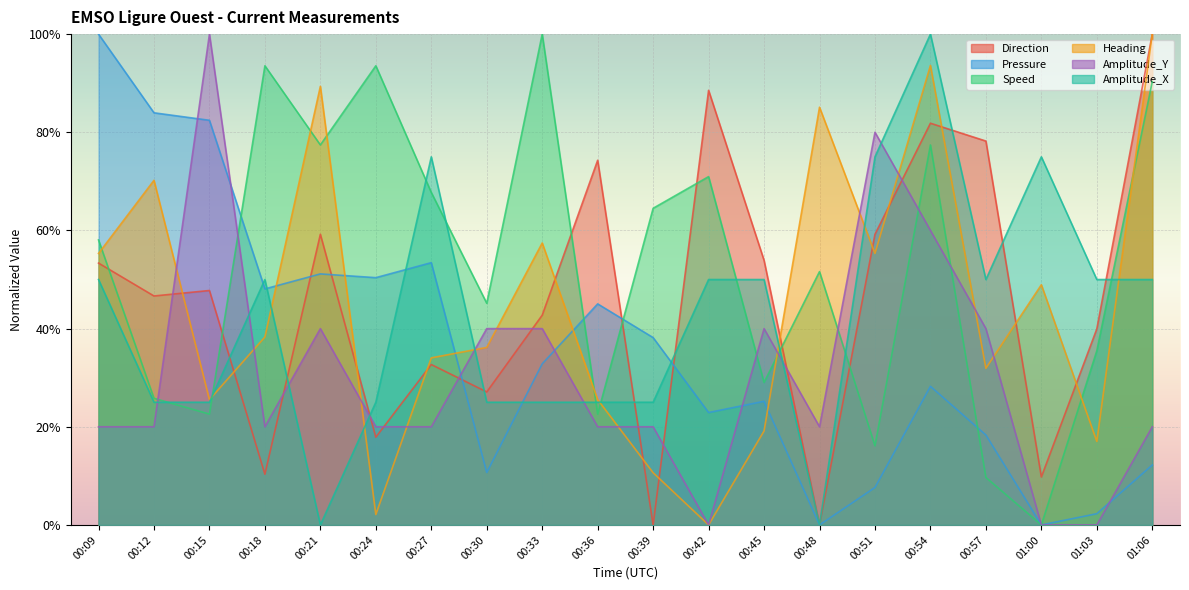

What is the difference between the Amplitude_Y values at 00:24 and 00:21?

0.2